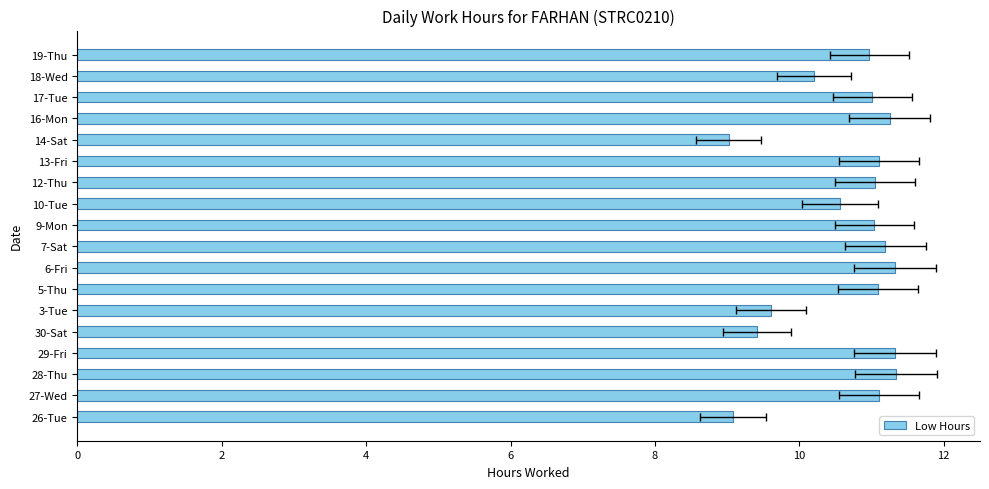

How many categories are shown in the chart?

18